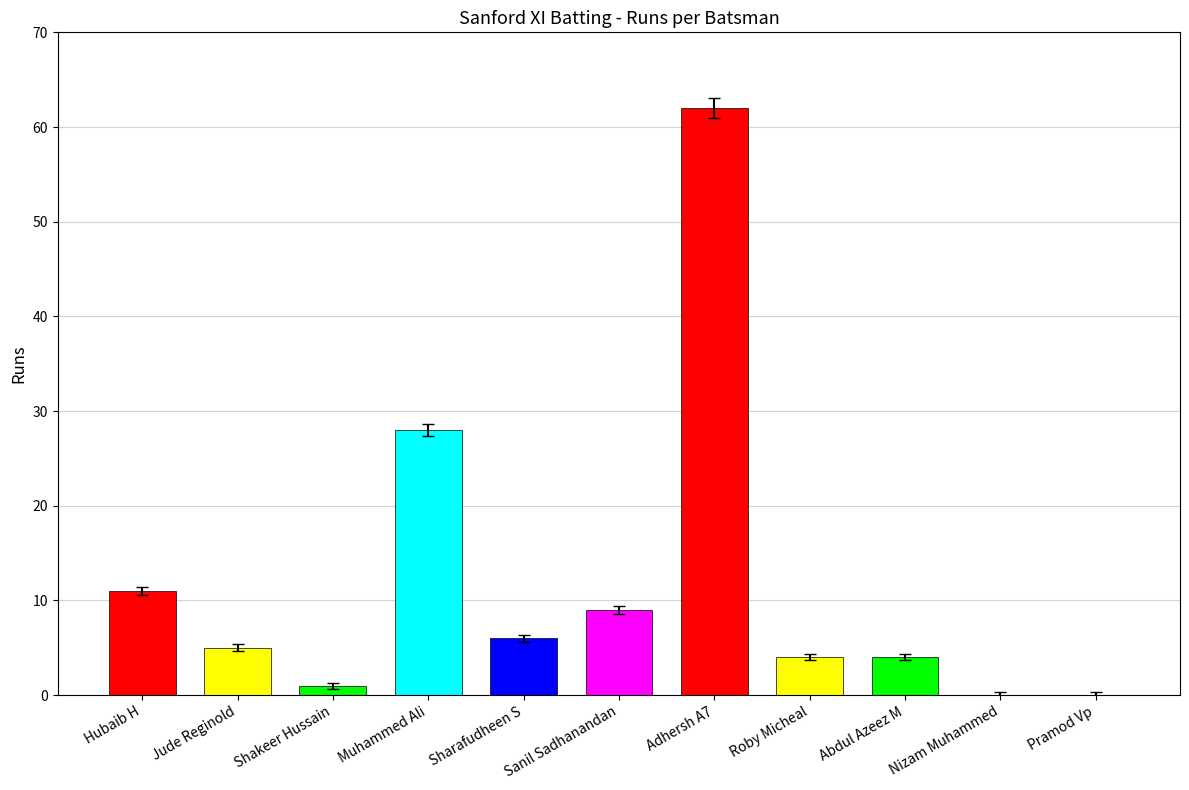

What is the label of the 1st bar from the right?

Pramod Vp